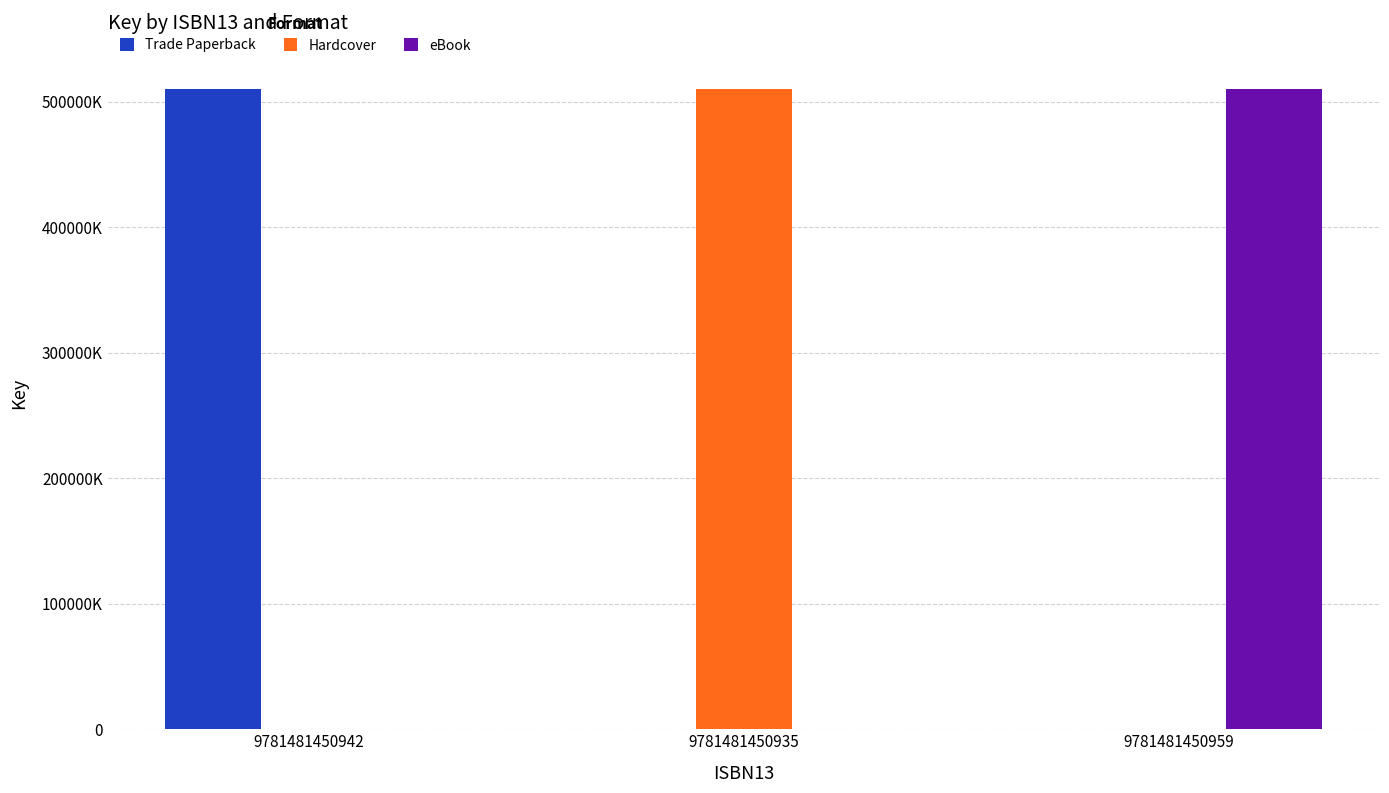

Read the eBook value at 9781481450959, to the nearest 100.

510117700